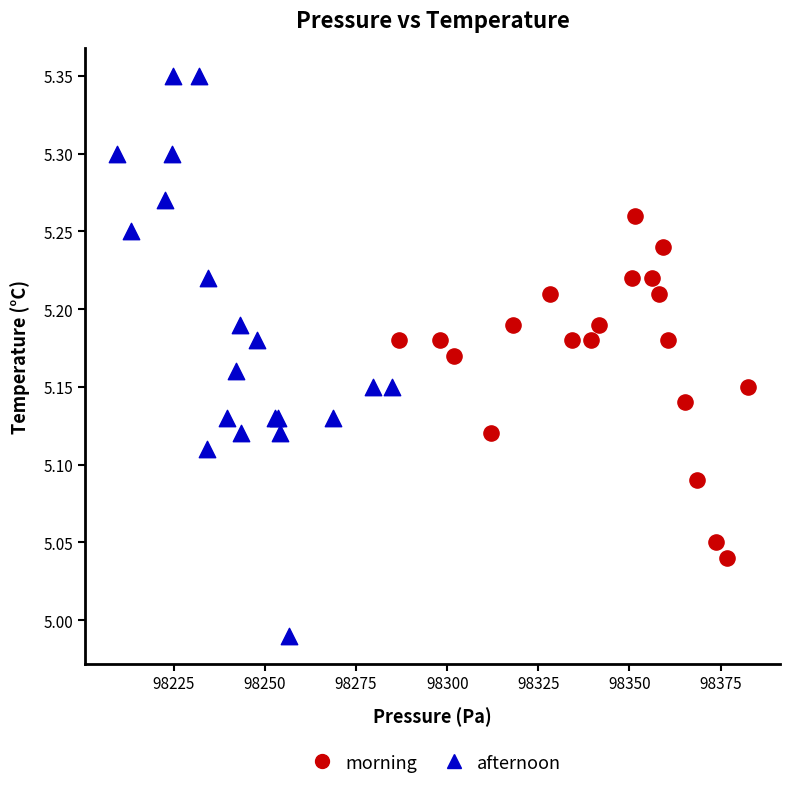

Which series reaches the maximum Y coordinate?

afternoon